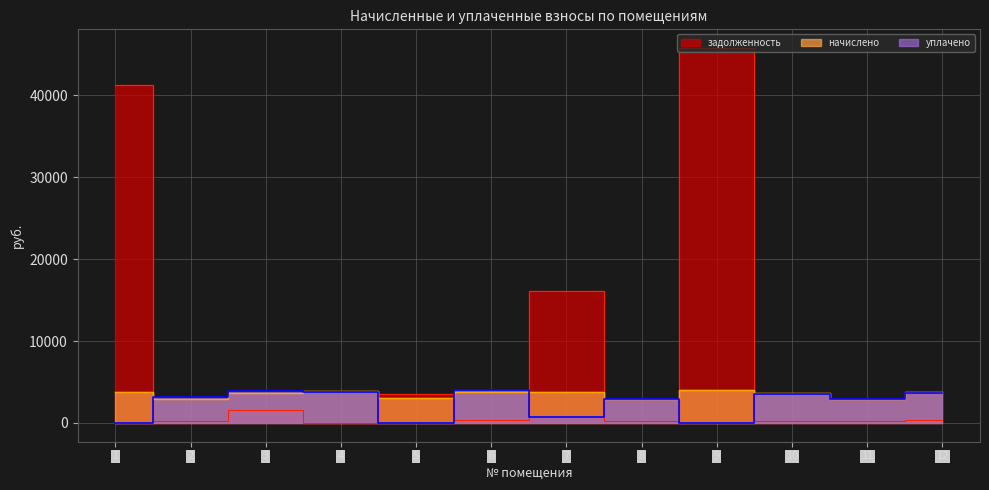

How many series are shown in this chart?

3